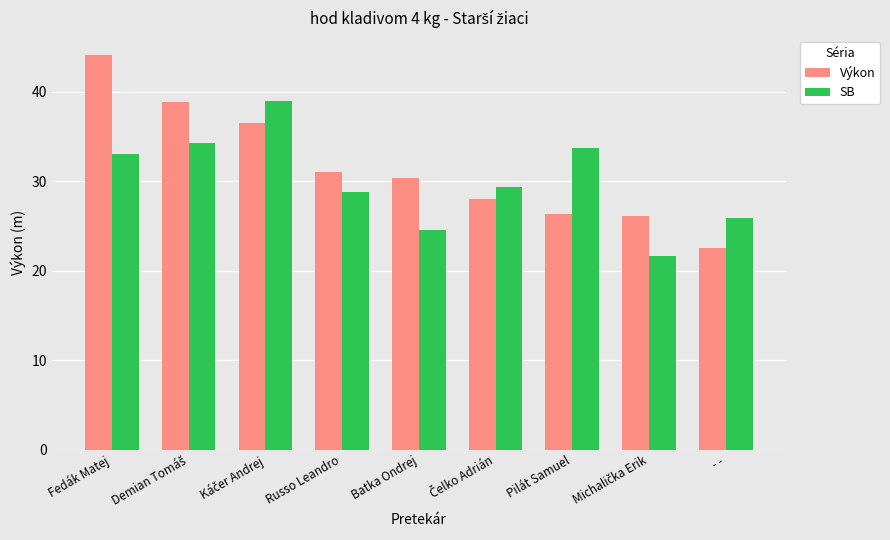

Reading left to right, what are all the values shown in this chart?

Výkon: 44.1	38.9	36.5	31.1	30.4	28.0	26.4	26.1	22.5
SB: 33.1	34.3	39.0	28.8	24.6	29.4	33.7	21.6	25.9